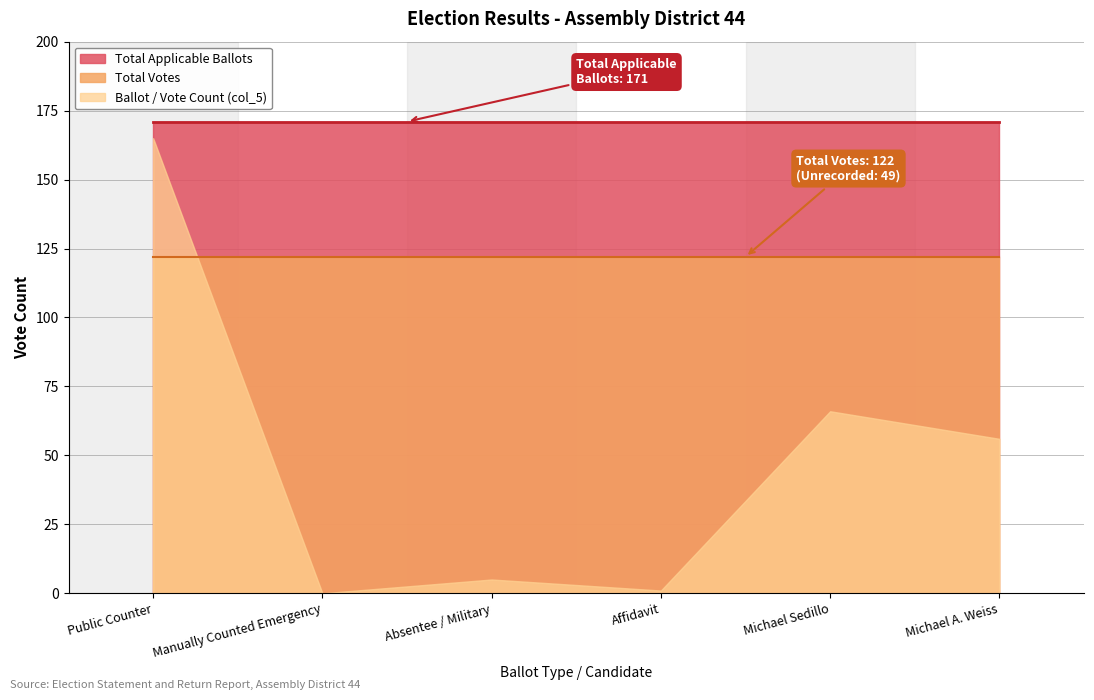

What is the label of the 6th point from the right?

Public Counter